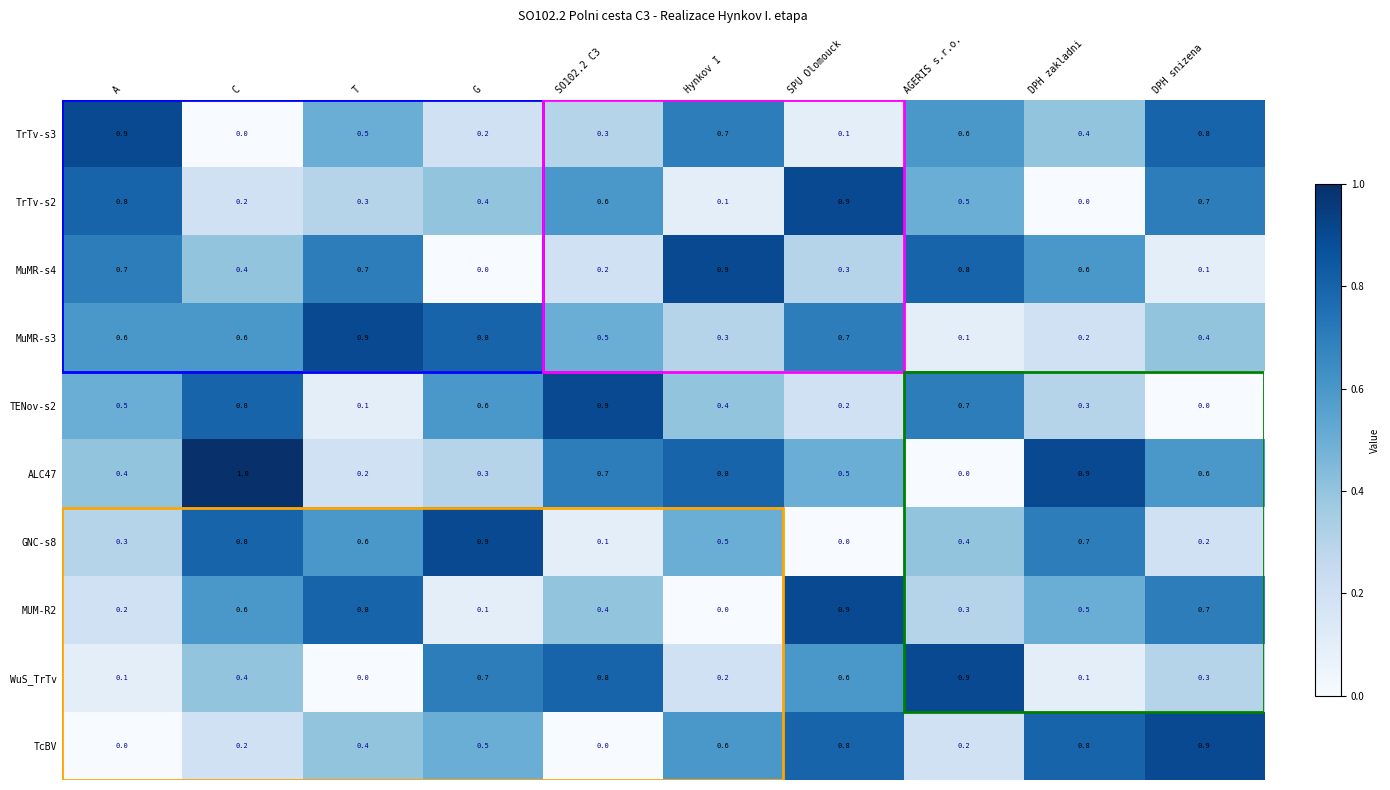

Which series has the widest spread of values?

ALC47